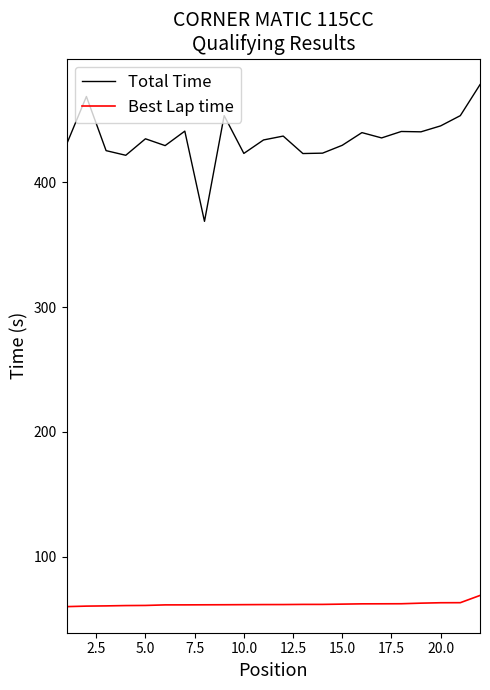

In Total Time, how many points are higher than both neighbors (excluding endpoints)?

7